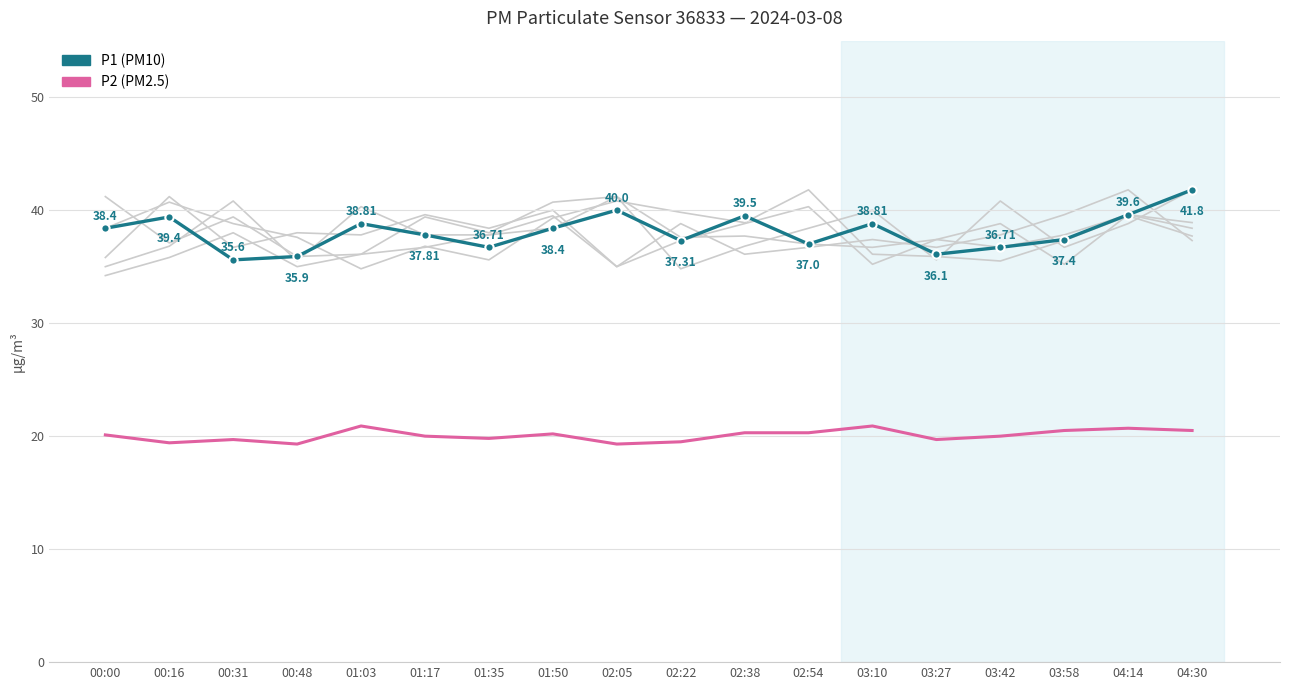

What is the label of the 7th point from the right?

02:54